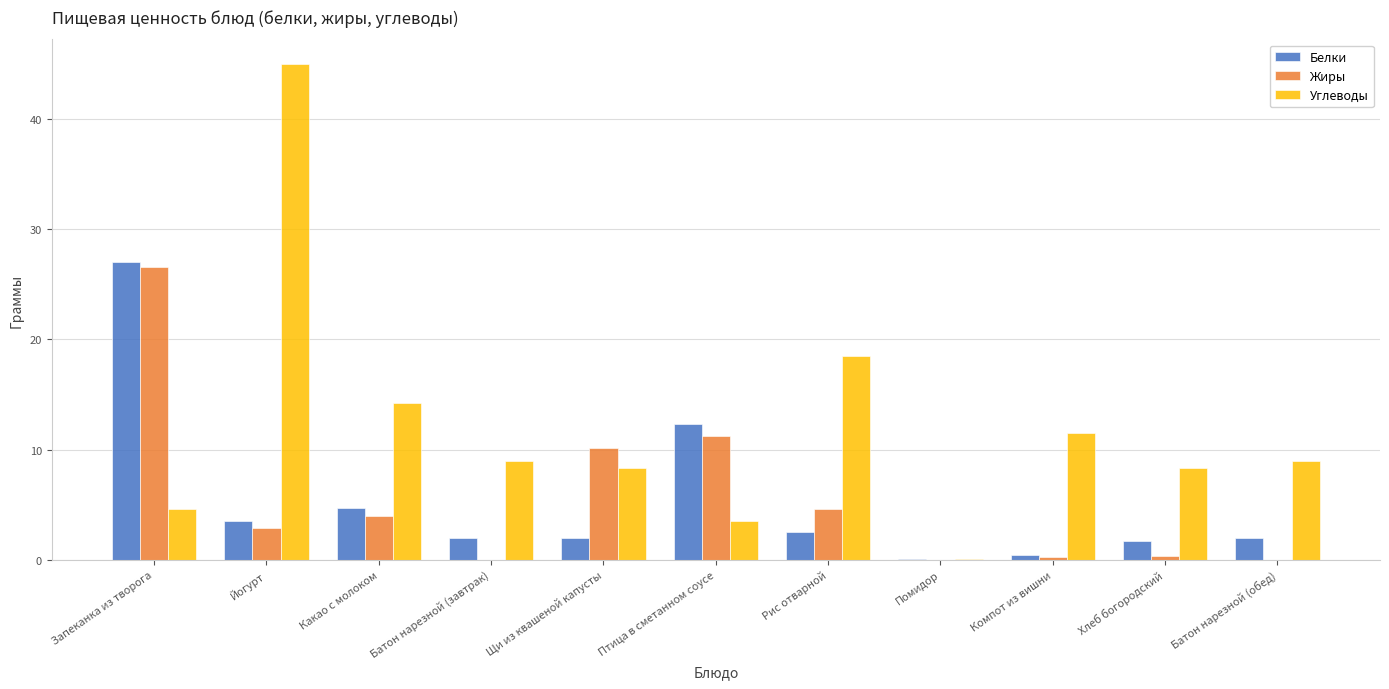

Which series has the largest total across all categories?

Углеводы